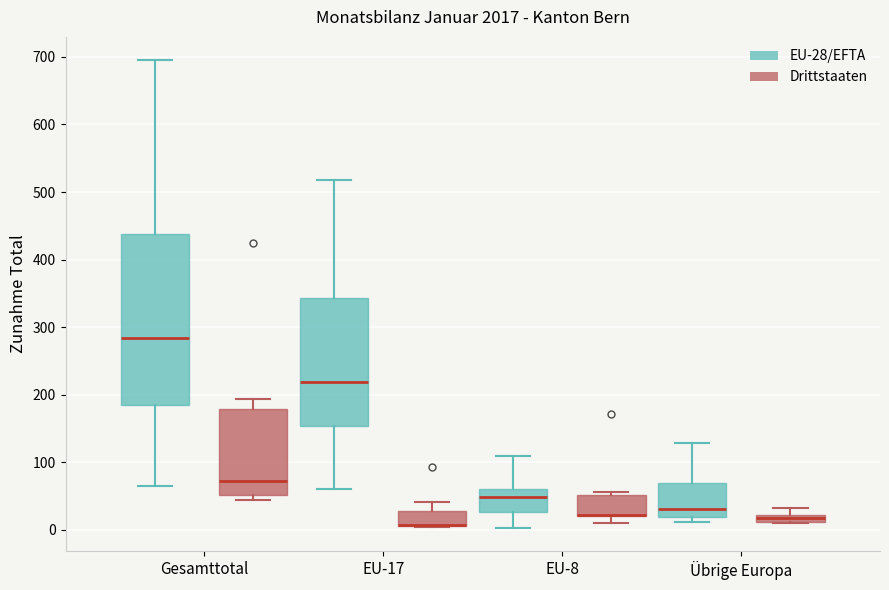

Which box is the tallest, from its lower edge to its upper edge?

Gesamttotal (EU-28/EFTA)